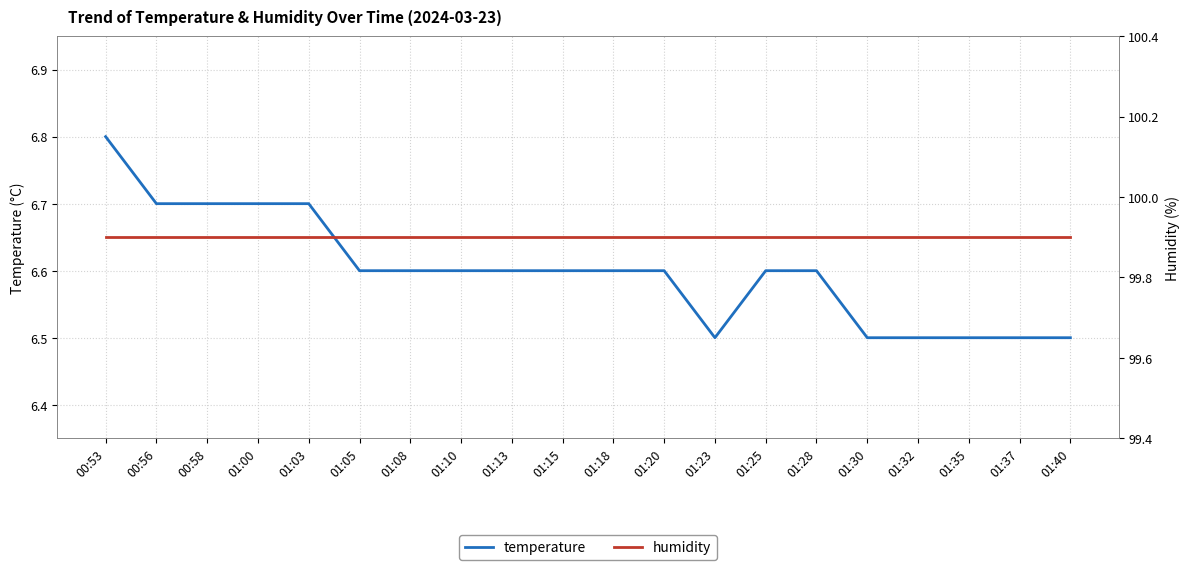

Rank the series at 00:53 from lowest to highest value.

temperature, humidity